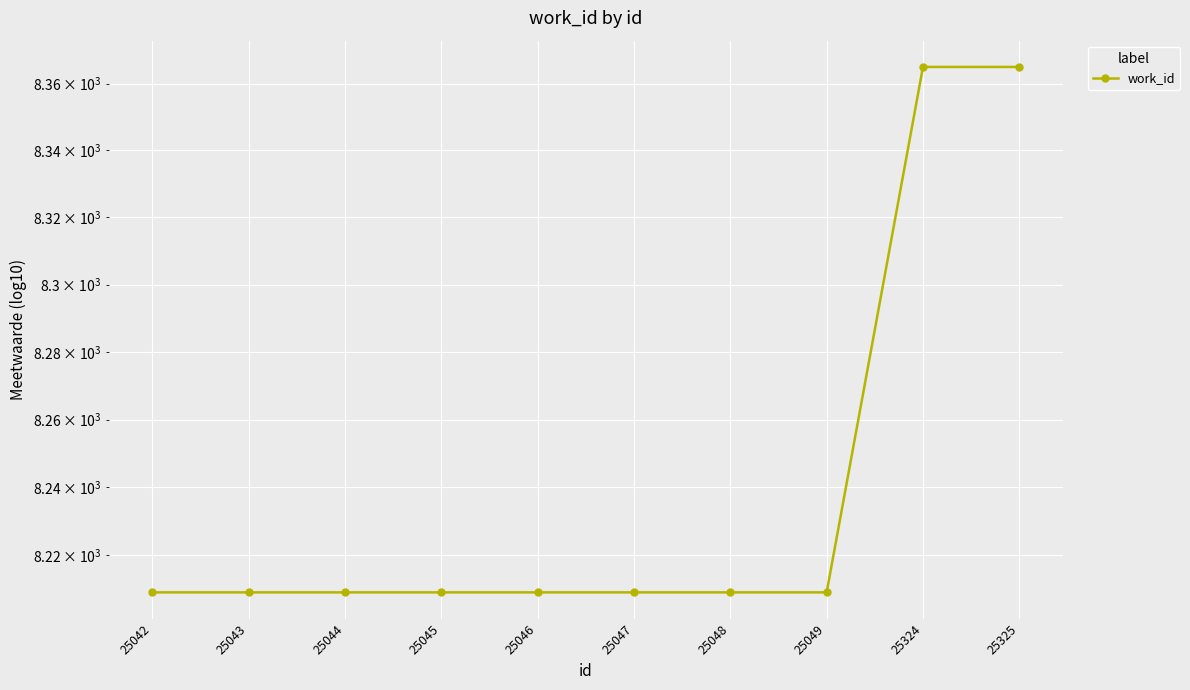

True or false: the data shows 15012 at 25324.

False